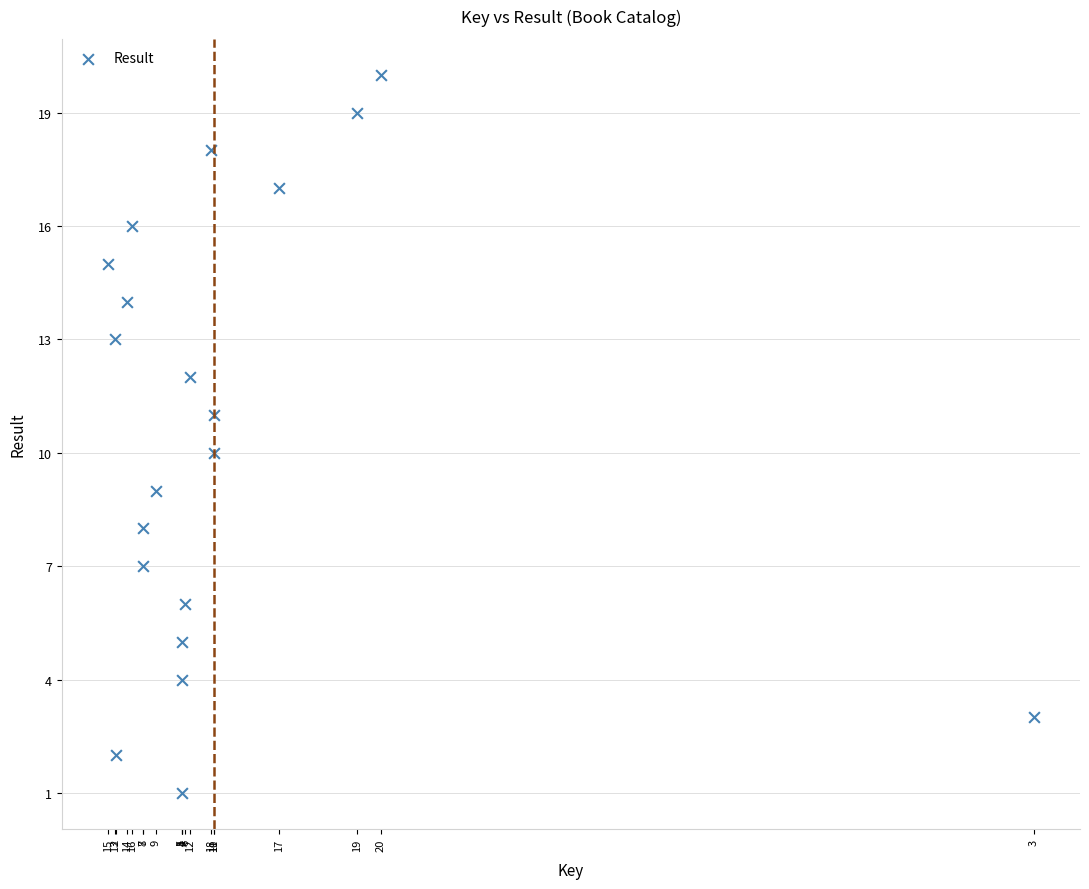

What is the range of Y values (max minus min)?

19